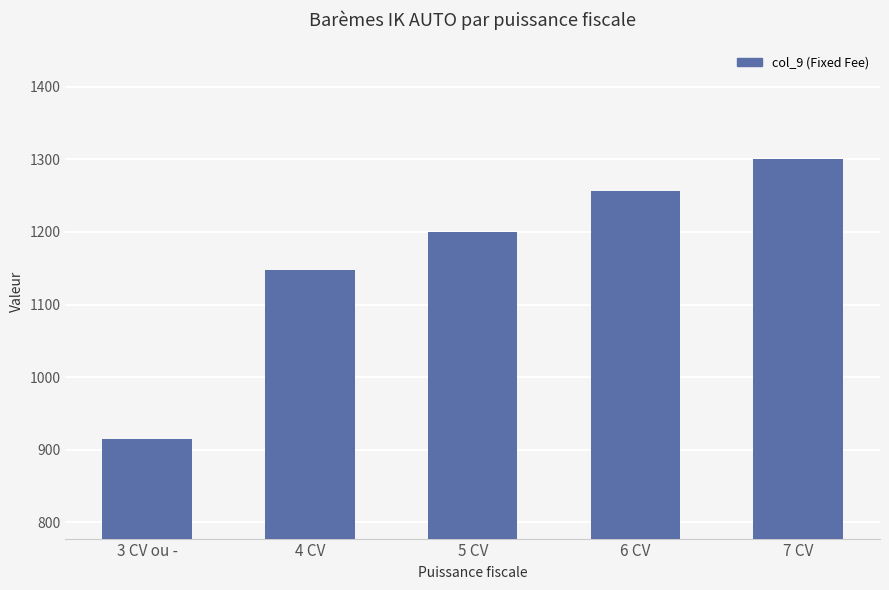

What is the difference between the values at 4 CV and 7 CV?

154